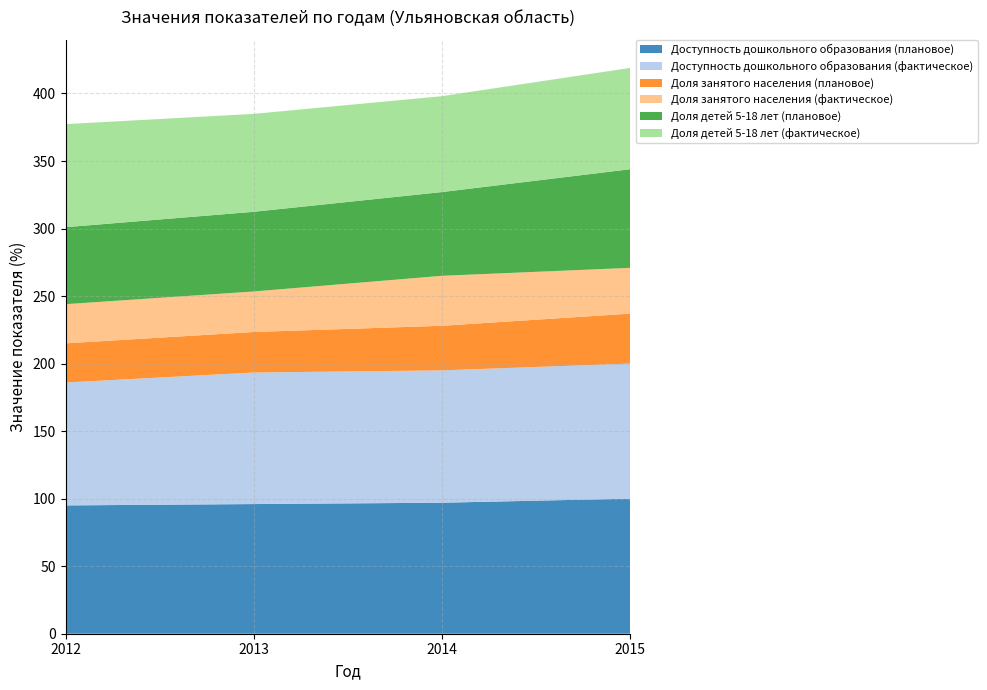

Reading right to left, extract all data points from this chart.

Доступность дошкольного образования (плановое): 2015=100.0	2014=97.0	2013=96.0	2012=95.0
Доступность дошкольного образования (фактическое): 2015=100.0	2014=98.0	2013=97.4	2012=91.0
Доля занятого населения (плановое): 2015=37.0	2014=33.0	2013=30.0	2012=29.0
Доля занятого населения (фактическое): 2015=33.9	2014=37.0	2013=30.0	2012=29.0
Доля детей 5-18 лет (плановое): 2015=73.0	2014=62.0	2013=59.0	2012=57.0
Доля детей 5-18 лет (фактическое): 2015=75.0	2014=71.0	2013=72.5	2012=76.3